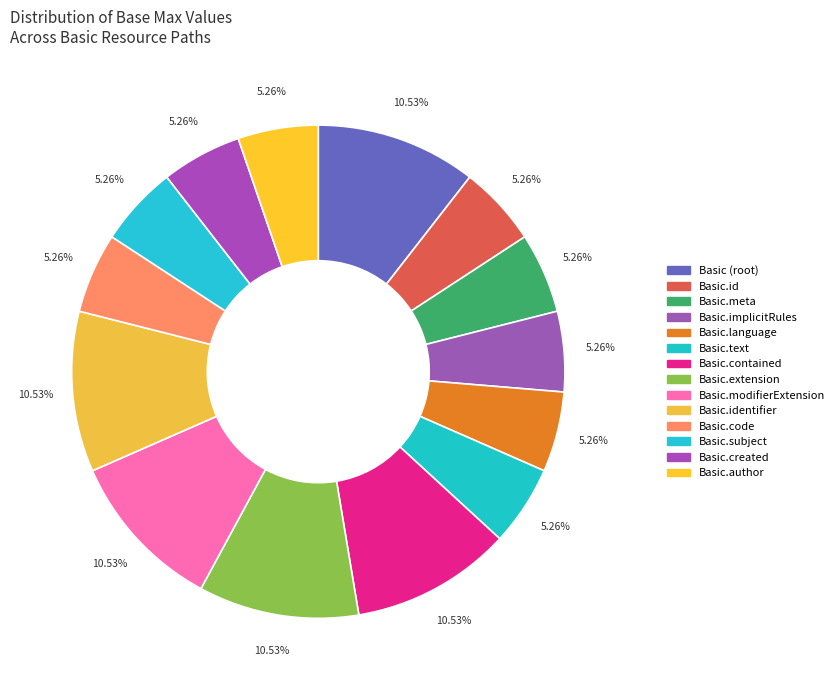

How many segments does this pie chart have?

14